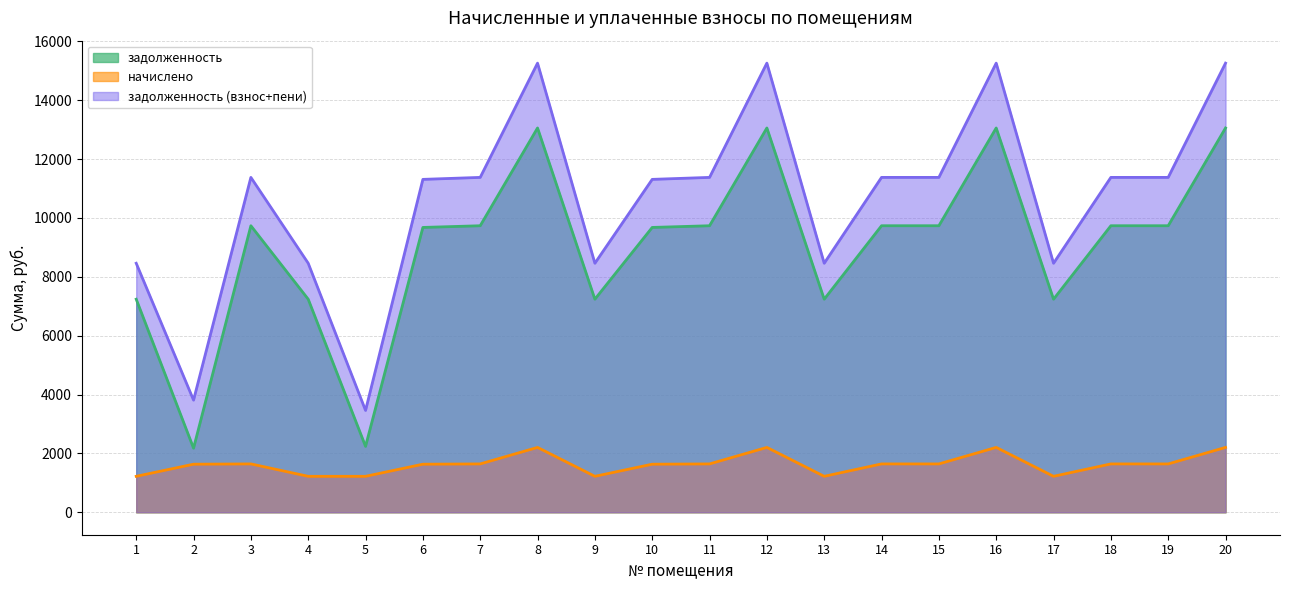

What are all the series names shown in the legend?

задолженность, начислено, задолженность (взнос+пени)